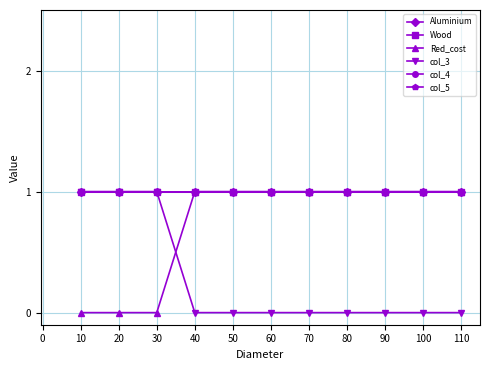

What is the approximate value of Red_cost at 20?

0